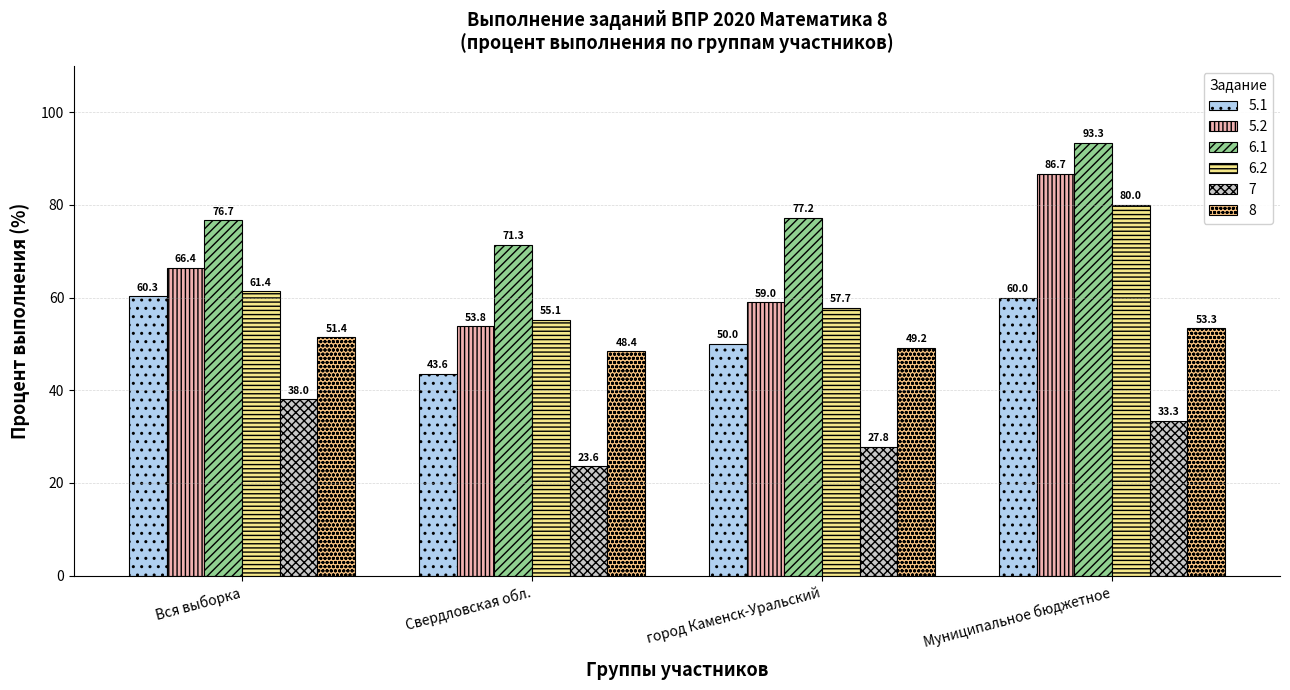

Rank the categories by 6.2 value from highest to lowest.

Муниципальное бюджетное, Вся выборка, город Каменск-Уральский, Свердловская обл.